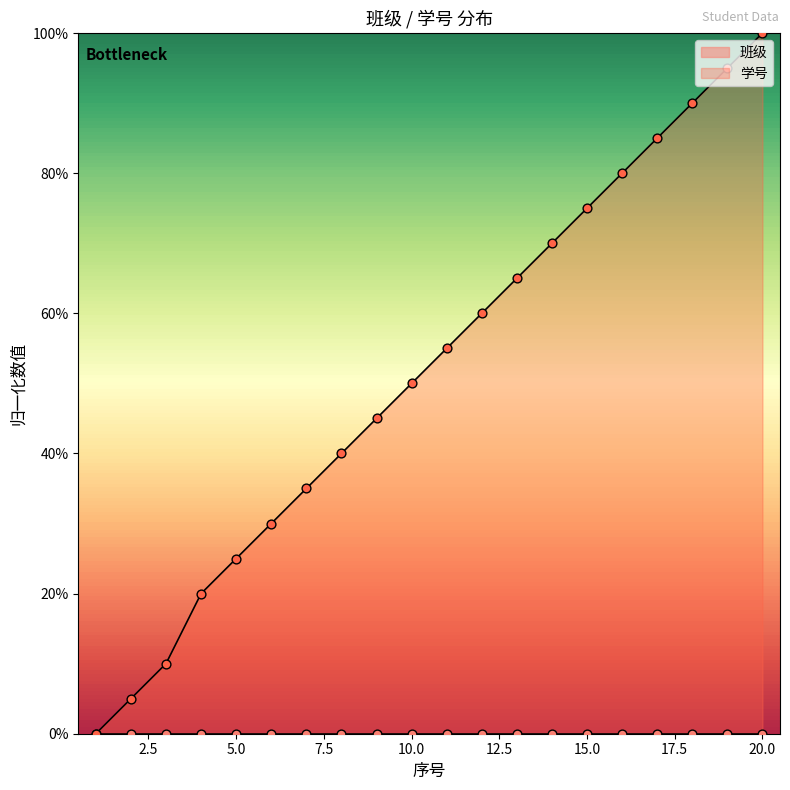

Between 14 and 12, which is larger?

14